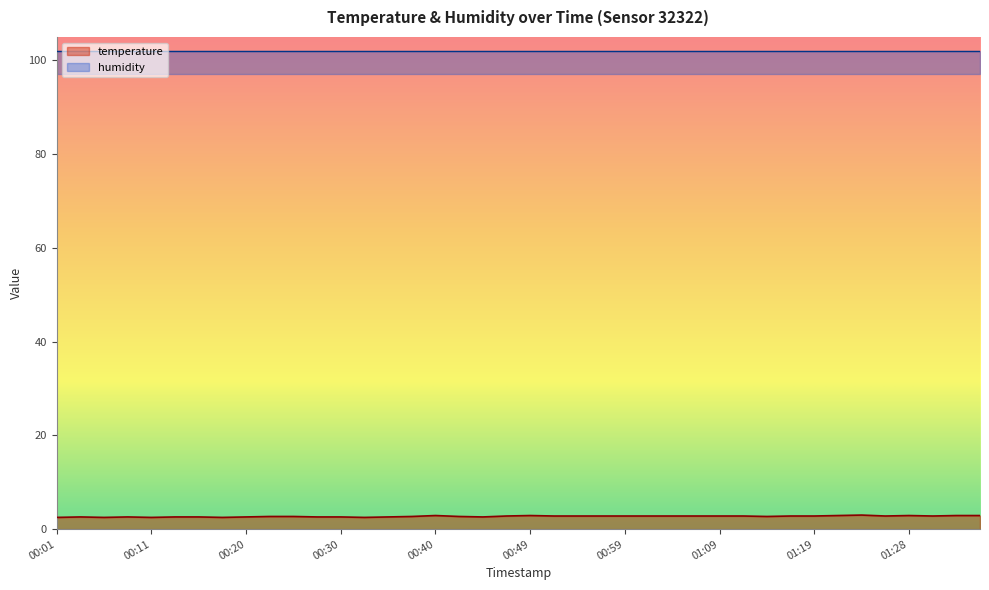

What is the label of the 36th point from the right?

00:11